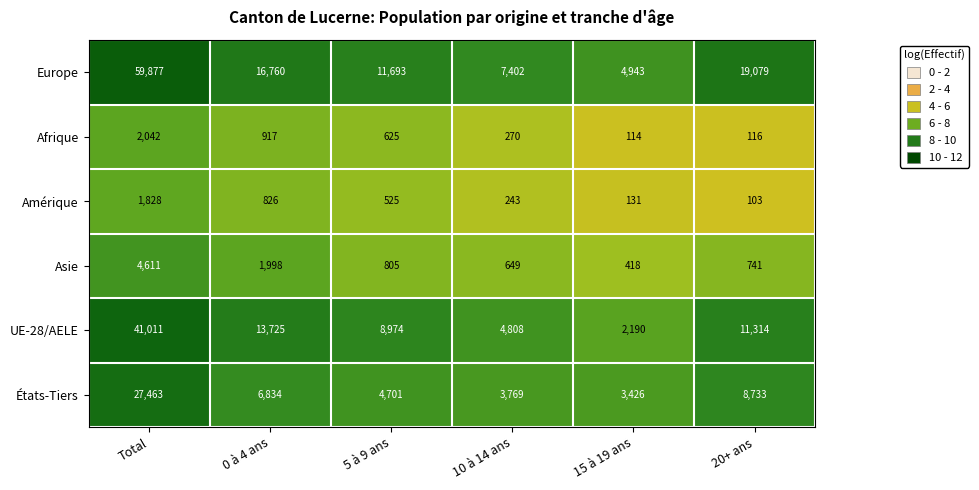

Is the value of Asie at 20+ ans greater than the value of Amérique at 5 à 9 ans?

Yes